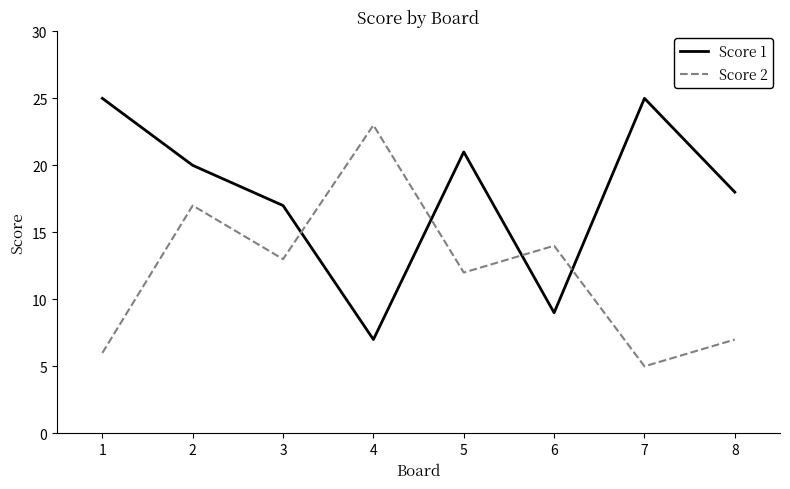

Read the Score 1 value at 5, to the nearest 5.

20